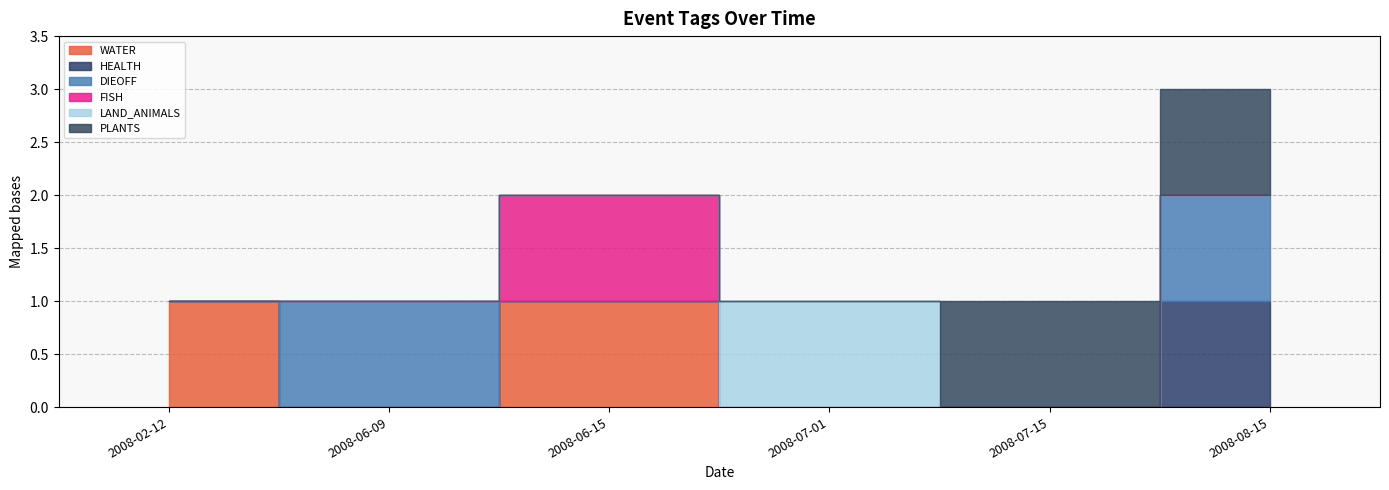

How many times do WATER and DIEOFF cross each other?

2